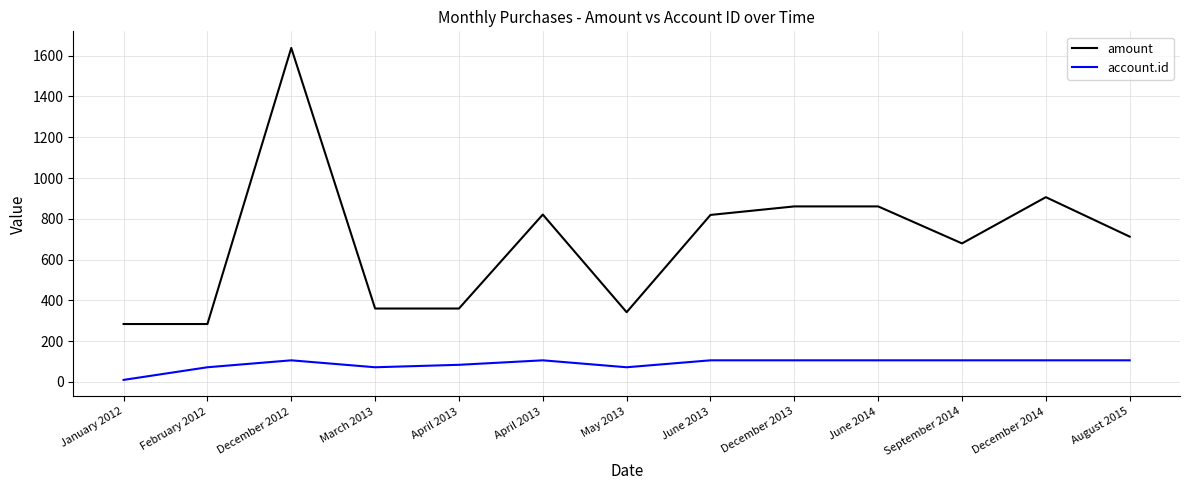

At which label does amount reach its peak?

December 2012